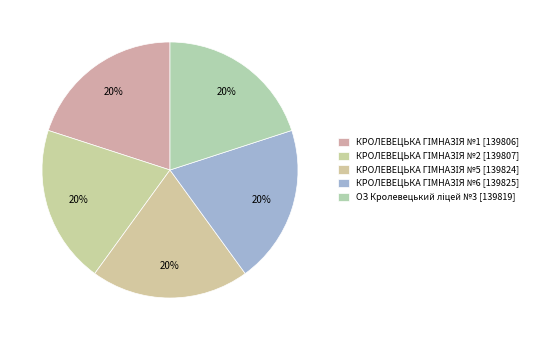

Rank the categories by value from lowest to highest.

КРОЛЕВЕЦЬКА ГІМНАЗІЯ №1, КРОЛЕВЕЦЬКА ГІМНАЗІЯ №2, ОЗ Кролевецький ліцей №3, КРОЛЕВЕЦЬКА ГІМНАЗІЯ №5, КРОЛЕВЕЦЬКА ГІМНАЗІЯ №6